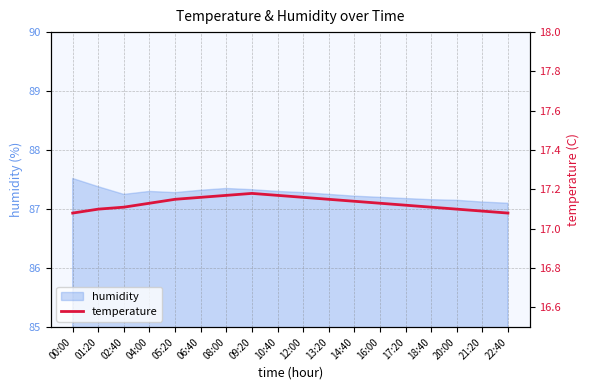

Reading left to right, list all the values displayed in this chart.

17.1	17.1	17.1	17.1	17.1	17.2	17.2	17.2	17.2	17.2	17.1	17.1	17.1	17.1	17.1	17.1	17.1	17.1